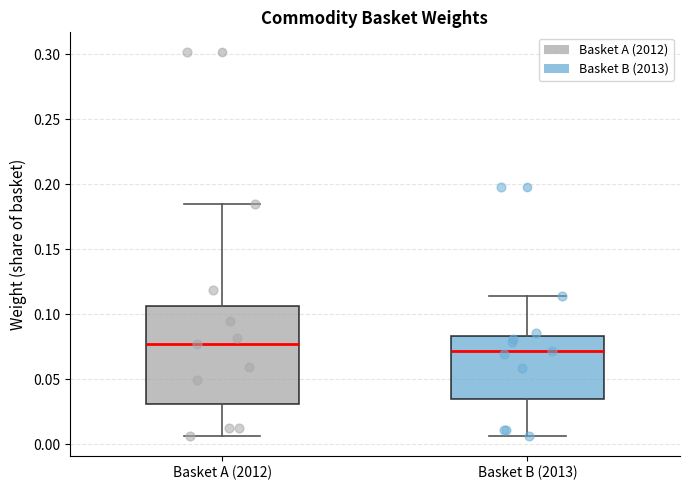

Where is the lower edge of the box for Basket B (2013) on the y-axis? The values are not printed on the chart, so give them approximately, as read against the axis.

0.035